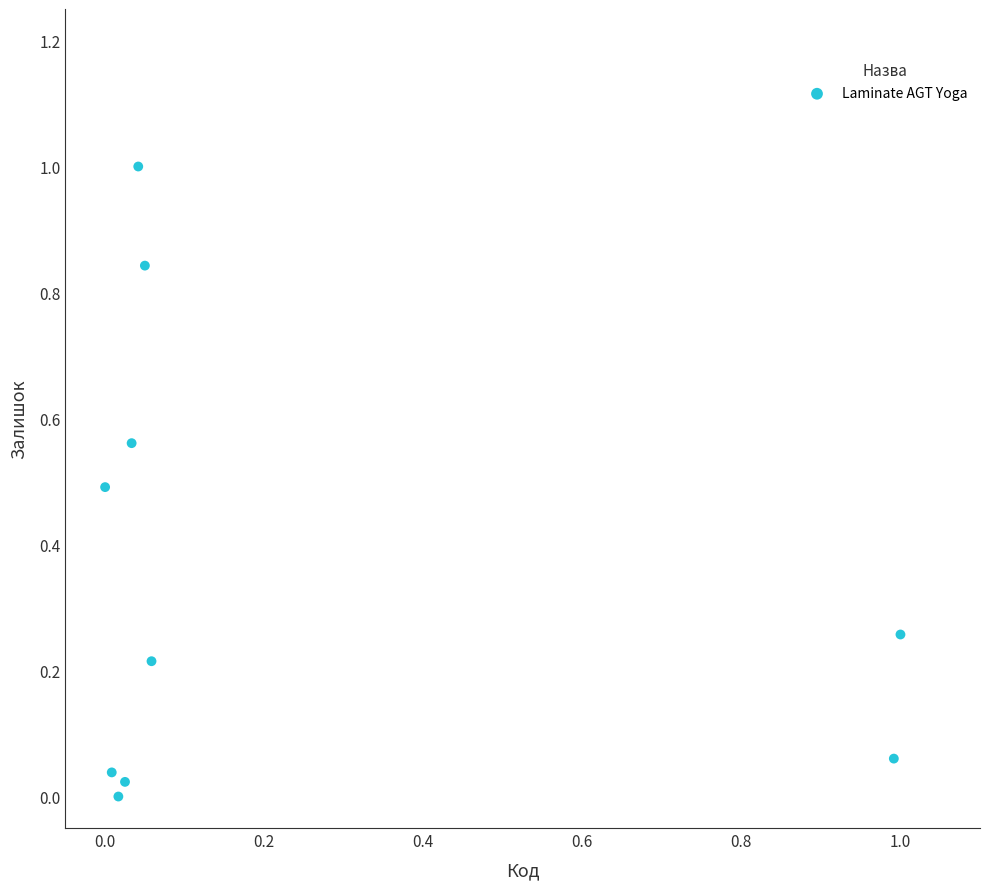

What is the range of Y values (max minus min)?

1.0